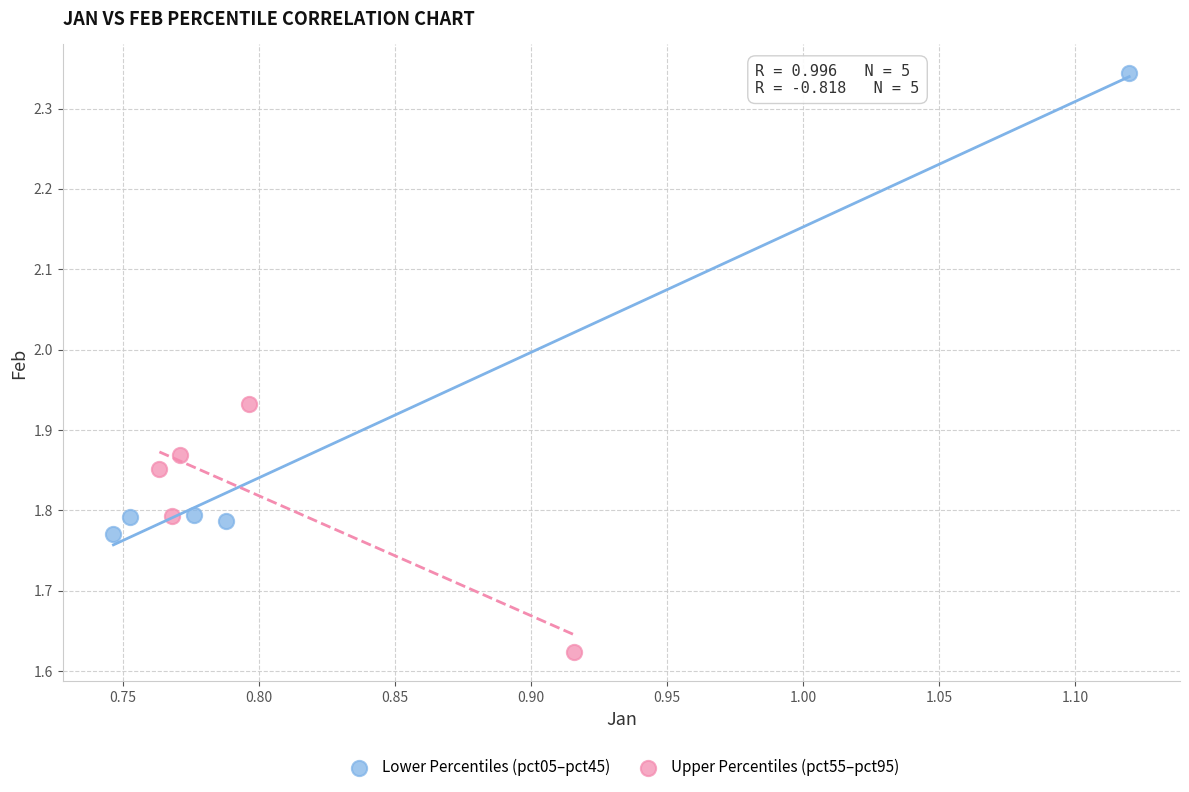

Which series reaches the minimum Y coordinate?

Upper Percentiles (pct55–pct95)